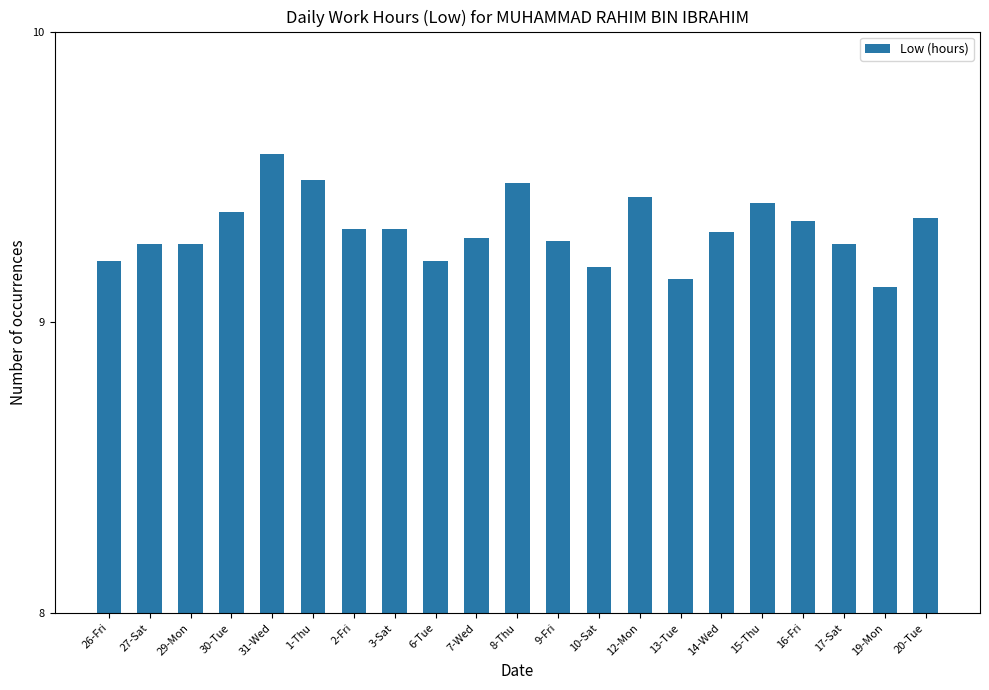

Is it true that the value at 26-Fri is 9.2?

True